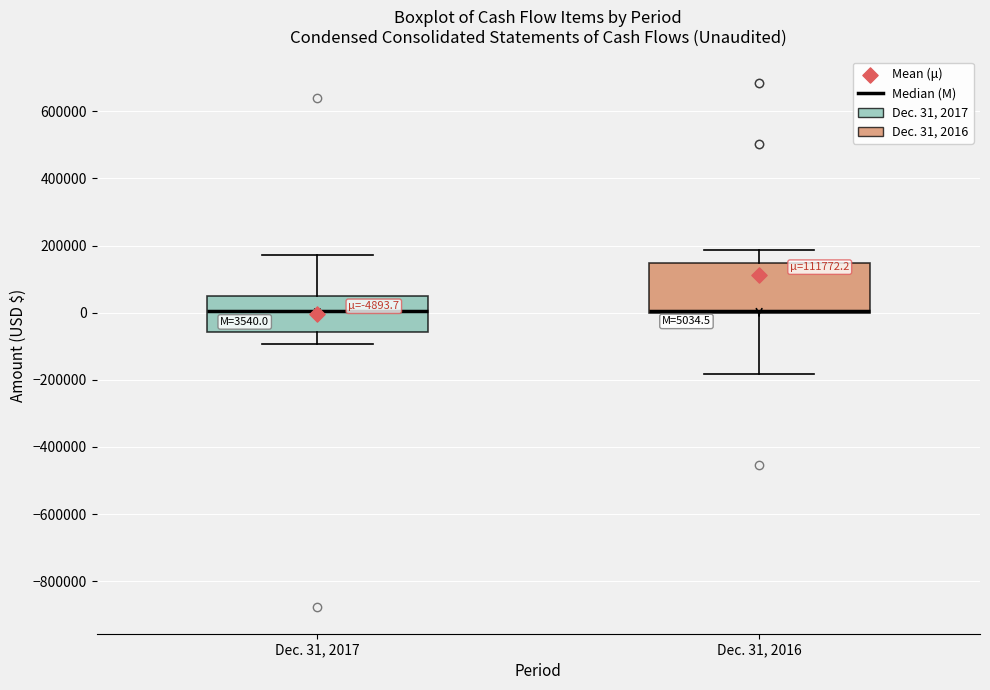

Which box is the tallest, from its lower edge to its upper edge?

Dec. 31, 2016